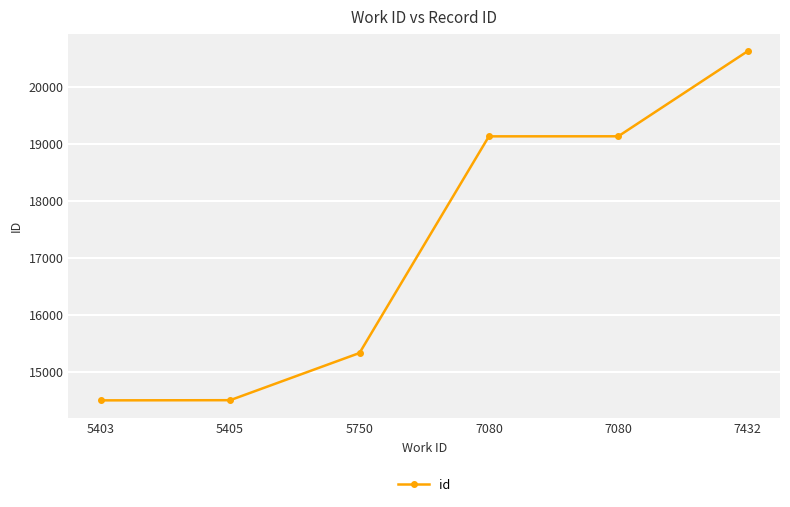

Where does the data first go above 19129?

7080